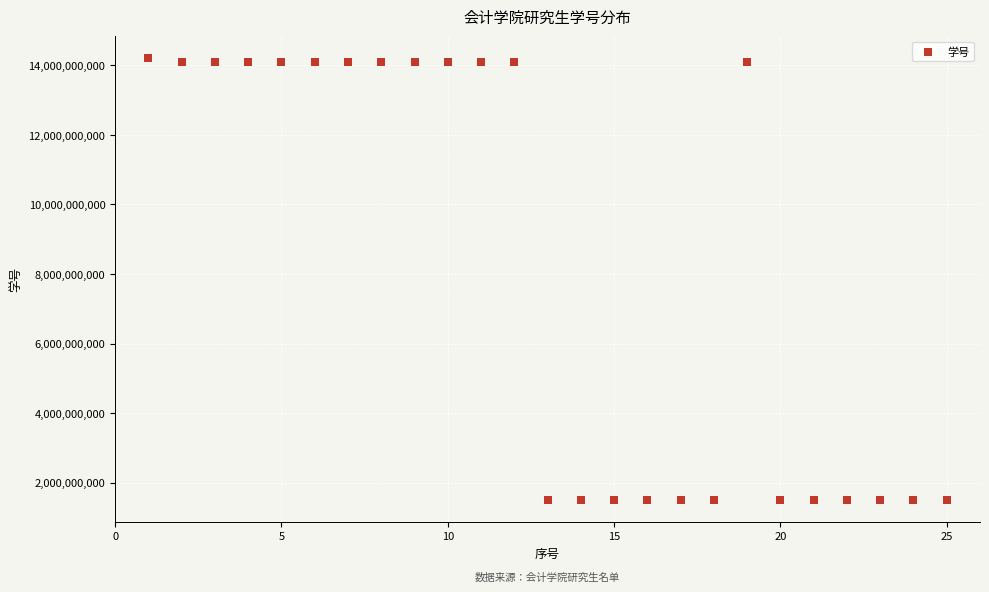

What is the range of X values (max minus min)?

24